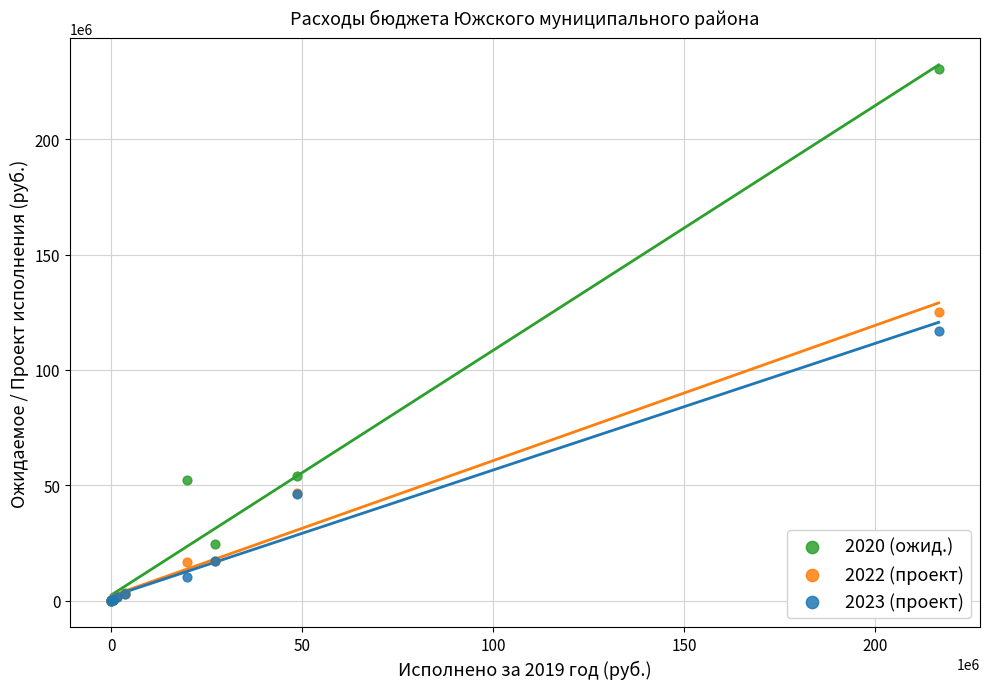

What are all the series names shown in the legend?

2020 (ожид.), 2022 (проект), 2023 (проект)